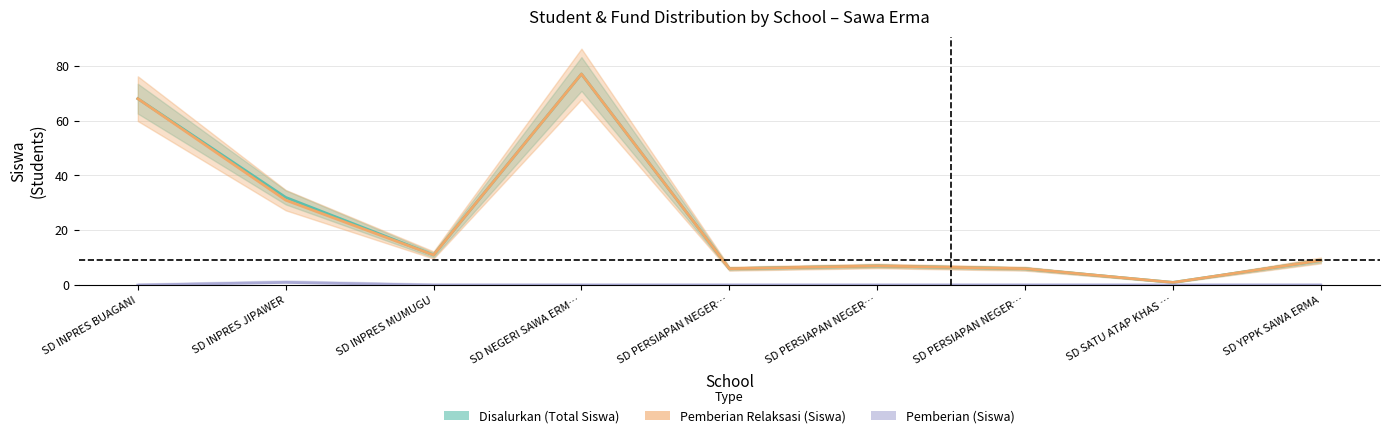

Read the Disalurkan (Total Siswa) value at SD INPRES BUAGANI.

68